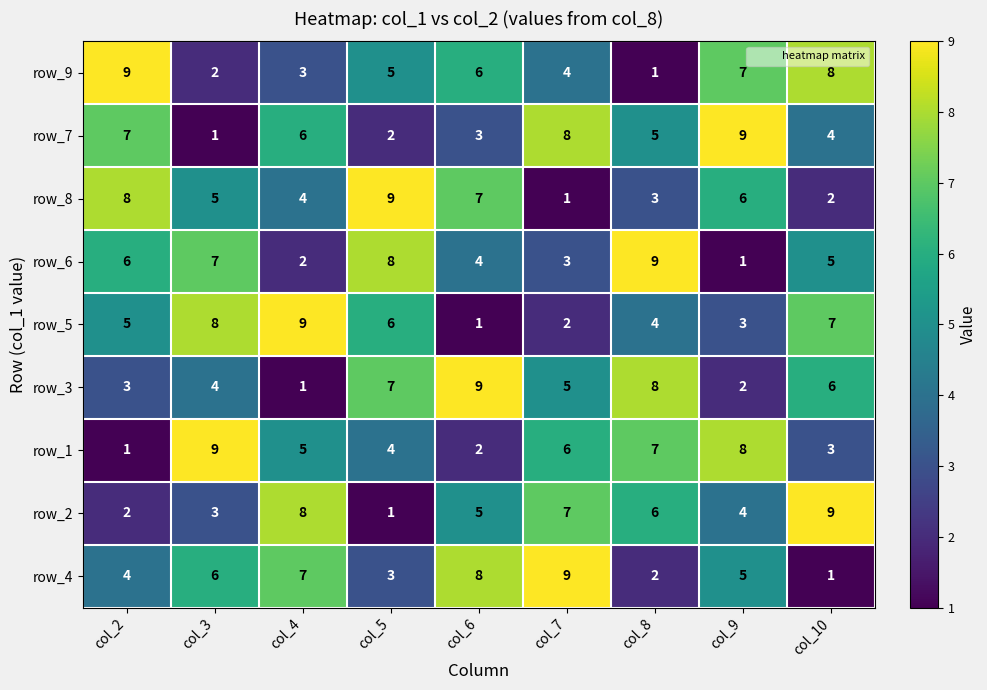

What is the greatest value displayed?

9